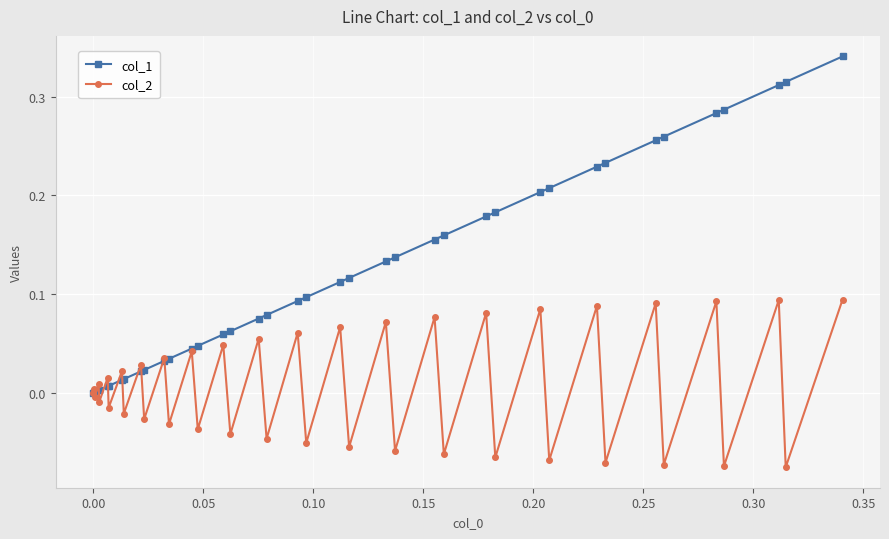

Rank the series by their average value, from lowest to highest.

col_2, col_1